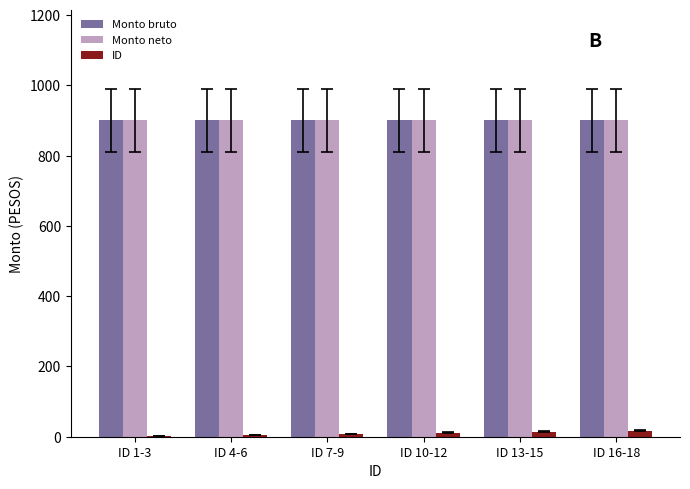

What are all the series names shown in the legend?

Monto bruto, Monto neto, ID